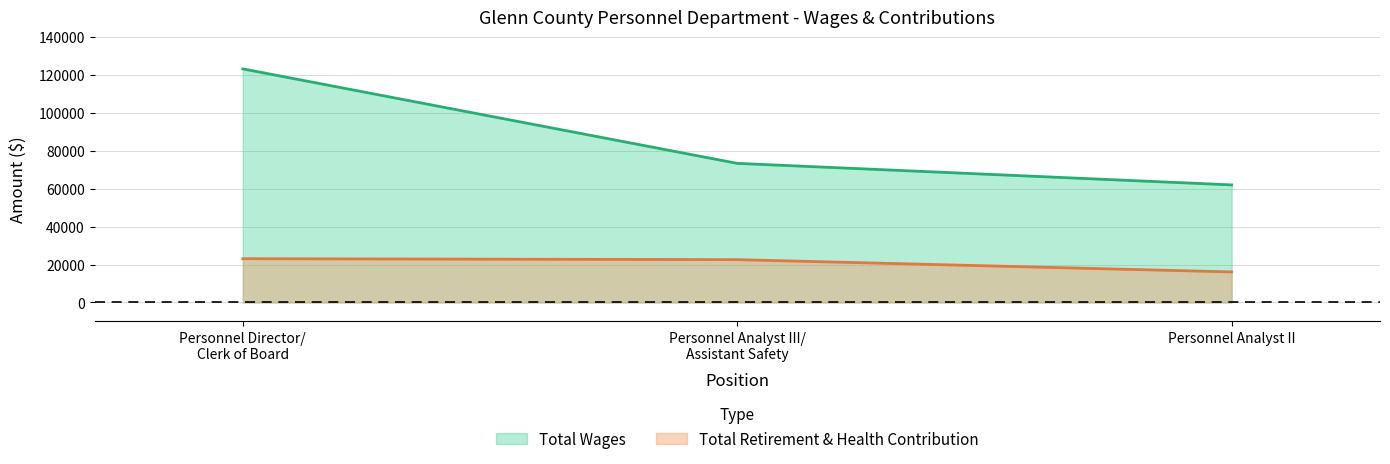

True or false: Total Retirement & Health Contribution has a value of 10433 at Personnel Analyst II.

False